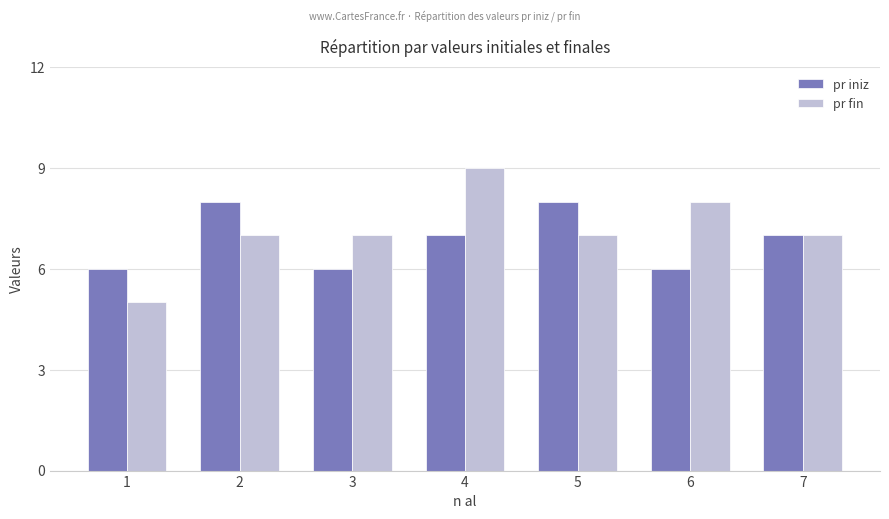

Reading right to left, what are all the values shown in this chart?

pr iniz: 7=7	6=6	5=8	4=7	3=6	2=8	1=6
pr fin: 7=7	6=8	5=7	4=9	3=7	2=7	1=5